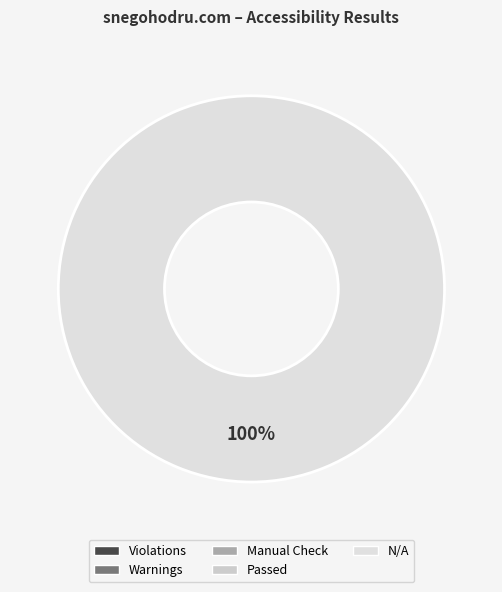

Does any single category account for the majority?

Yes